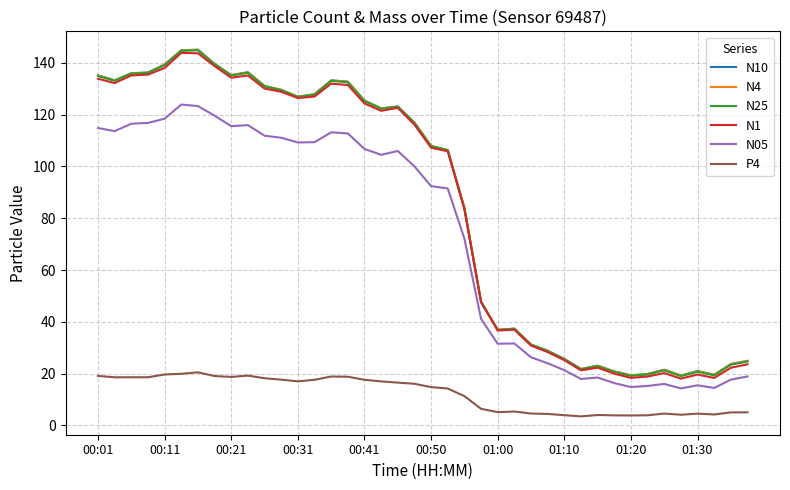

In N1, how many points are higher than both neighbors (excluding endpoints)?

8